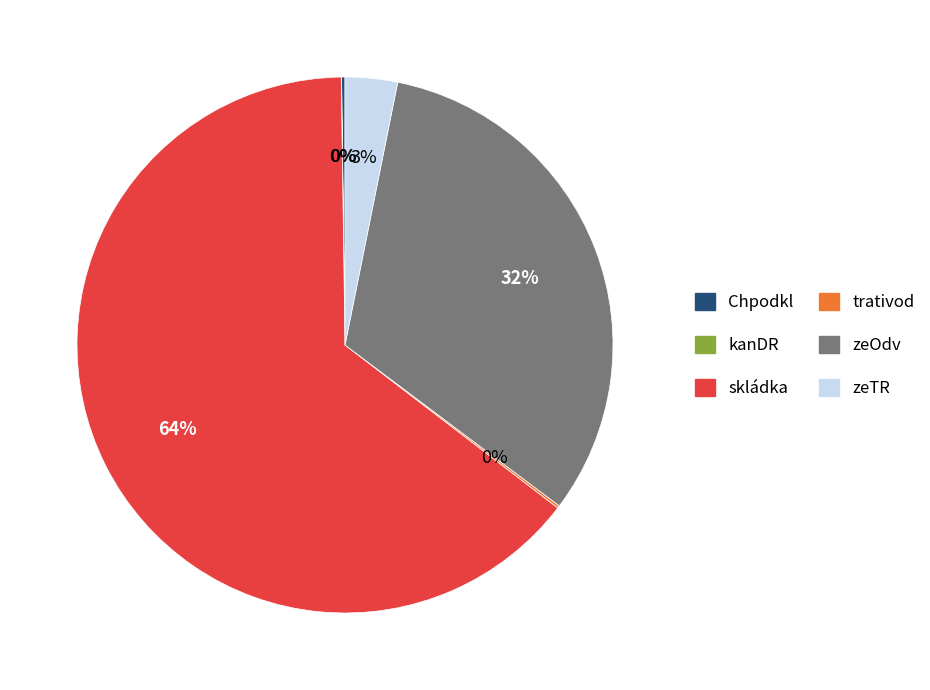

Approximately how many times larger is the value at skládka compared to zeOdv?

2.0